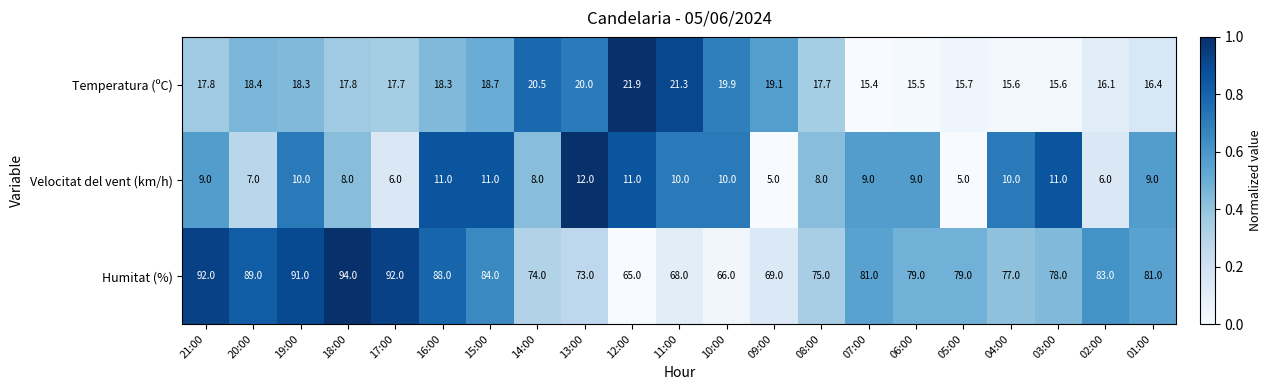

What is the lowest value of the Temperatura (ºC) series?

15.4